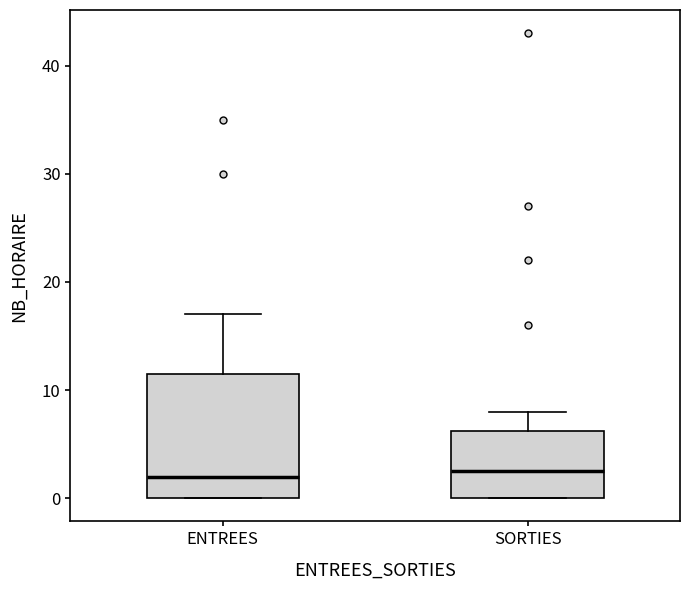

Where does the upper whisker of the box for ENTREES end on the y-axis? The values are not printed on the chart, so give them approximately, as read against the axis.

17